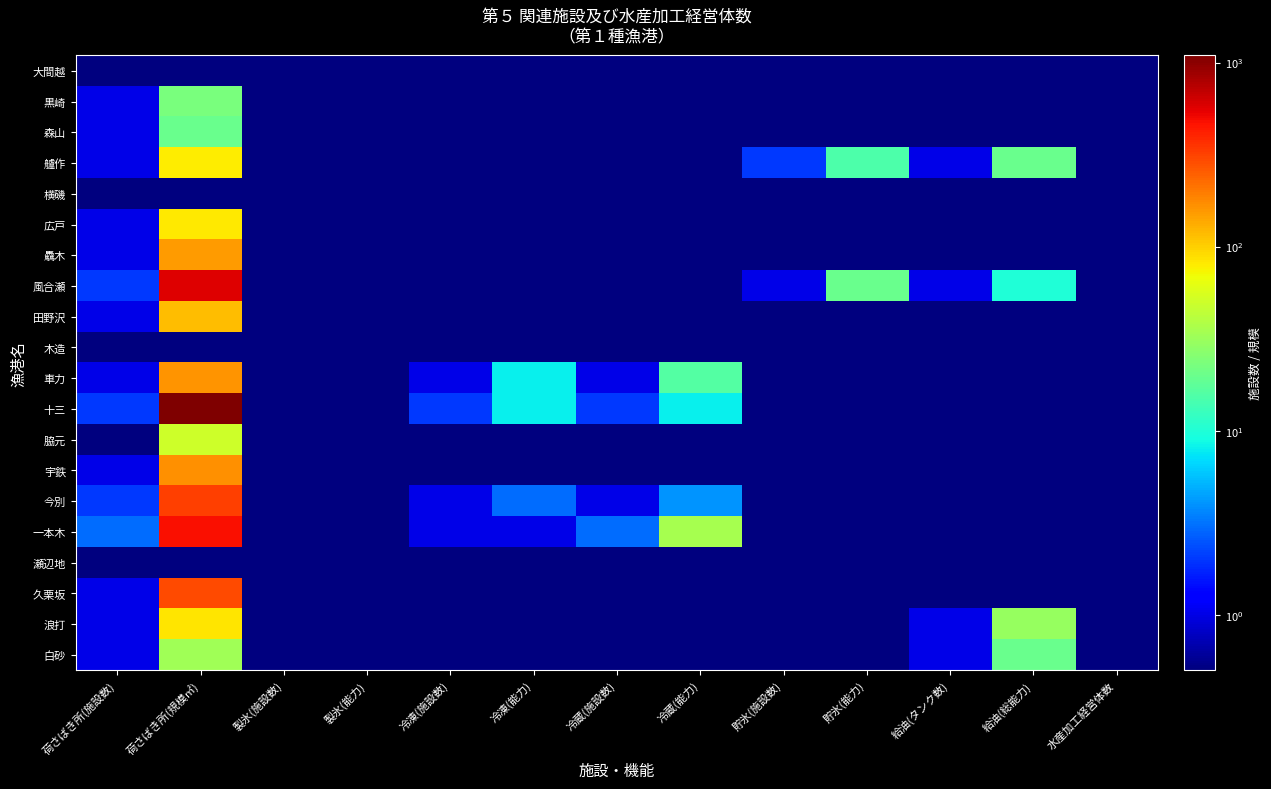

Reading left to right, list all the values displayed in this chart.

大間越: 荷さばき所(施設数)=0.1	荷さばき所(規模㎡)=0.1	製氷(施設数)=0.1	製氷(能力)=0.1	冷凍(施設数)=0.1	冷凍(能力)=0.1	冷蔵(施設数)=0.1	冷蔵(能力)=0.1	貯氷(施設数)=0.1	貯氷(能力)=0.1	給油(タンク数)=0.1	給油(総能力)=0.1	水産加工経営体数=0.1
黒崎: 荷さばき所(施設数)=1.0	荷さばき所(規模㎡)=23.0	製氷(施設数)=0.1	製氷(能力)=0.1	冷凍(施設数)=0.1	冷凍(能力)=0.1	冷蔵(施設数)=0.1	冷蔵(能力)=0.1	貯氷(施設数)=0.1	貯氷(能力)=0.1	給油(タンク数)=0.1	給油(総能力)=0.1	水産加工経営体数=0.1
森山: 荷さばき所(施設数)=1.0	荷さばき所(規模㎡)=20.0	製氷(施設数)=0.1	製氷(能力)=0.1	冷凍(施設数)=0.1	冷凍(能力)=0.1	冷蔵(施設数)=0.1	冷蔵(能力)=0.1	貯氷(施設数)=0.1	貯氷(能力)=0.1	給油(タンク数)=0.1	給油(総能力)=0.1	水産加工経営体数=0.1
艫作: 荷さばき所(施設数)=1.0	荷さばき所(規模㎡)=80.0	製氷(施設数)=0.1	製氷(能力)=0.1	冷凍(施設数)=0.1	冷凍(能力)=0.1	冷蔵(施設数)=0.1	冷蔵(能力)=0.1	貯氷(施設数)=2.0	貯氷(能力)=15.0	給油(タンク数)=1.0	給油(総能力)=20.0	水産加工経営体数=0.1
横磯: 荷さばき所(施設数)=0.1	荷さばき所(規模㎡)=0.1	製氷(施設数)=0.1	製氷(能力)=0.1	冷凍(施設数)=0.1	冷凍(能力)=0.1	冷蔵(施設数)=0.1	冷蔵(能力)=0.1	貯氷(施設数)=0.1	貯氷(能力)=0.1	給油(タンク数)=0.1	給油(総能力)=0.1	水産加工経営体数=0.1
広戸: 荷さばき所(施設数)=1.0	荷さばき所(規模㎡)=82.0	製氷(施設数)=0.1	製氷(能力)=0.1	冷凍(施設数)=0.1	冷凍(能力)=0.1	冷蔵(施設数)=0.1	冷蔵(能力)=0.1	貯氷(施設数)=0.1	貯氷(能力)=0.1	給油(タンク数)=0.1	給油(総能力)=0.1	水産加工経営体数=0.1
驫木: 荷さばき所(施設数)=1.0	荷さばき所(規模㎡)=151.0	製氷(施設数)=0.1	製氷(能力)=0.1	冷凍(施設数)=0.1	冷凍(能力)=0.1	冷蔵(施設数)=0.1	冷蔵(能力)=0.1	貯氷(施設数)=0.1	貯氷(能力)=0.1	給油(タンク数)=0.1	給油(総能力)=0.1	水産加工経営体数=0.1
風合瀬: 荷さばき所(施設数)=2.0	荷さばき所(規模㎡)=565.0	製氷(施設数)=0.1	製氷(能力)=0.1	冷凍(施設数)=0.1	冷凍(能力)=0.1	冷蔵(施設数)=0.1	冷蔵(能力)=0.1	貯氷(施設数)=1.0	貯氷(能力)=20.0	給油(タンク数)=1.0	給油(総能力)=10.0	水産加工経営体数=0.1
田野沢: 荷さばき所(施設数)=1.0	荷さばき所(規模㎡)=116.0	製氷(施設数)=0.1	製氷(能力)=0.1	冷凍(施設数)=0.1	冷凍(能力)=0.1	冷蔵(施設数)=0.1	冷蔵(能力)=0.1	貯氷(施設数)=0.1	貯氷(能力)=0.1	給油(タンク数)=0.1	給油(総能力)=0.1	水産加工経営体数=0.1
木造: 荷さばき所(施設数)=0.1	荷さばき所(規模㎡)=0.1	製氷(施設数)=0.1	製氷(能力)=0.1	冷凍(施設数)=0.1	冷凍(能力)=0.1	冷蔵(施設数)=0.1	冷蔵(能力)=0.1	貯氷(施設数)=0.1	貯氷(能力)=0.1	給油(タンク数)=0.1	給油(総能力)=0.1	水産加工経営体数=0.1
車力: 荷さばき所(施設数)=1.0	荷さばき所(規模㎡)=160.0	製氷(施設数)=0.1	製氷(能力)=0.1	冷凍(施設数)=1.0	冷凍(能力)=8.0	冷蔵(施設数)=1.0	冷蔵(能力)=16.0	貯氷(施設数)=0.1	貯氷(能力)=0.1	給油(タンク数)=0.1	給油(総能力)=0.1	水産加工経営体数=0.1
十三: 荷さばき所(施設数)=2.0	荷さばき所(規模㎡)=1092.0	製氷(施設数)=0.1	製氷(能力)=0.1	冷凍(施設数)=2.0	冷凍(能力)=8.0	冷蔵(施設数)=2.0	冷蔵(能力)=8.0	貯氷(施設数)=0.1	貯氷(能力)=0.1	給油(タンク数)=0.1	給油(総能力)=0.1	水産加工経営体数=0.1
脇元: 荷さばき所(施設数)=0.1	荷さばき所(規模㎡)=50.0	製氷(施設数)=0.1	製氷(能力)=0.1	冷凍(施設数)=0.1	冷凍(能力)=0.1	冷蔵(施設数)=0.1	冷蔵(能力)=0.1	貯氷(施設数)=0.1	貯氷(能力)=0.1	給油(タンク数)=0.1	給油(総能力)=0.1	水産加工経営体数=0.1
宇鉄: 荷さばき所(施設数)=1.0	荷さばき所(規模㎡)=168.0	製氷(施設数)=0.1	製氷(能力)=0.1	冷凍(施設数)=0.1	冷凍(能力)=0.1	冷蔵(施設数)=0.1	冷蔵(能力)=0.1	貯氷(施設数)=0.1	貯氷(能力)=0.1	給油(タンク数)=0.1	給油(総能力)=0.1	水産加工経営体数=0.1
今別: 荷さばき所(施設数)=2.0	荷さばき所(規模㎡)=320.0	製氷(施設数)=0.1	製氷(能力)=0.1	冷凍(施設数)=1.0	冷凍(能力)=3.0	冷蔵(施設数)=1.0	冷蔵(能力)=4.0	貯氷(施設数)=0.1	貯氷(能力)=0.1	給油(タンク数)=0.1	給油(総能力)=0.1	水産加工経営体数=0.1
一本木: 荷さばき所(施設数)=3.0	荷さばき所(規模㎡)=483.0	製氷(施設数)=0.1	製氷(能力)=0.1	冷凍(施設数)=1.0	冷凍(能力)=1.0	冷蔵(施設数)=3.0	冷蔵(能力)=35.0	貯氷(施設数)=0.1	貯氷(能力)=0.1	給油(タンク数)=0.1	給油(総能力)=0.1	水産加工経営体数=0.1
瀬辺地: 荷さばき所(施設数)=0.1	荷さばき所(規模㎡)=0.1	製氷(施設数)=0.1	製氷(能力)=0.1	冷凍(施設数)=0.1	冷凍(能力)=0.1	冷蔵(施設数)=0.1	冷蔵(能力)=0.1	貯氷(施設数)=0.1	貯氷(能力)=0.1	給油(タンク数)=0.1	給油(総能力)=0.1	水産加工経営体数=0.1
久栗坂: 荷さばき所(施設数)=1.0	荷さばき所(規模㎡)=296.0	製氷(施設数)=0.1	製氷(能力)=0.1	冷凍(施設数)=0.1	冷凍(能力)=0.1	冷蔵(施設数)=0.1	冷蔵(能力)=0.1	貯氷(施設数)=0.1	貯氷(能力)=0.1	給油(タンク数)=0.1	給油(総能力)=0.1	水産加工経営体数=0.1
浪打: 荷さばき所(施設数)=1.0	荷さばき所(規模㎡)=85.0	製氷(施設数)=0.1	製氷(能力)=0.1	冷凍(施設数)=0.1	冷凍(能力)=0.1	冷蔵(施設数)=0.1	冷蔵(能力)=0.1	貯氷(施設数)=0.1	貯氷(能力)=0.1	給油(タンク数)=1.0	給油(総能力)=30.0	水産加工経営体数=0.1
白砂: 荷さばき所(施設数)=1.0	荷さばき所(規模㎡)=33.0	製氷(施設数)=0.1	製氷(能力)=0.1	冷凍(施設数)=0.1	冷凍(能力)=0.1	冷蔵(施設数)=0.1	冷蔵(能力)=0.1	貯氷(施設数)=0.1	貯氷(能力)=0.1	給油(タンク数)=1.0	給油(総能力)=20.0	水産加工経営体数=0.1